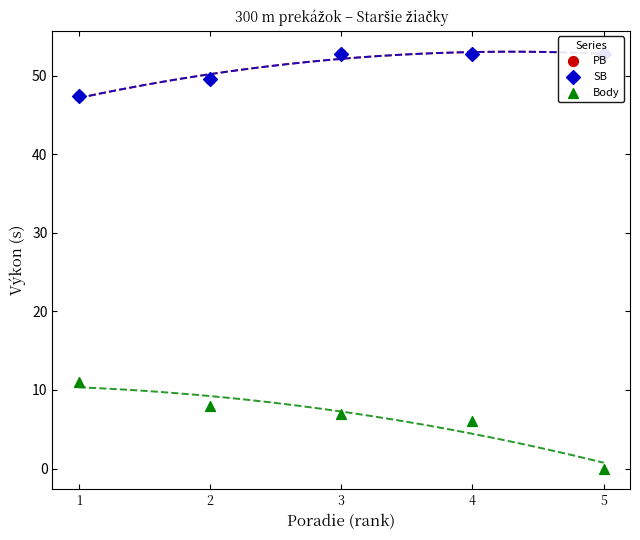

At how many categories does at least one series exceed 10?

5